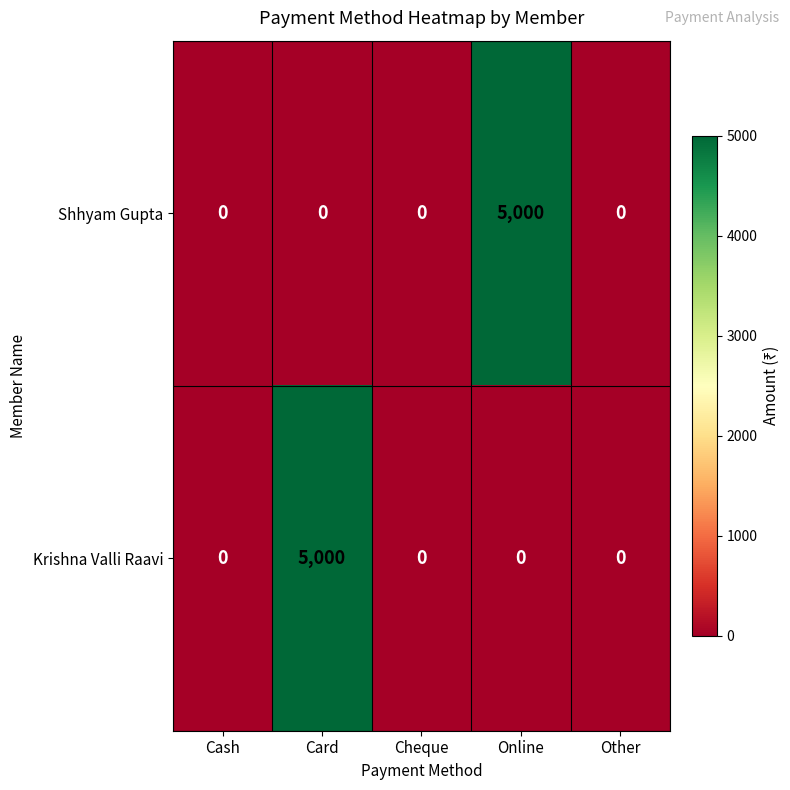

The Krishna Valli Raavi series shows 2711 at Cash. True or false?

False